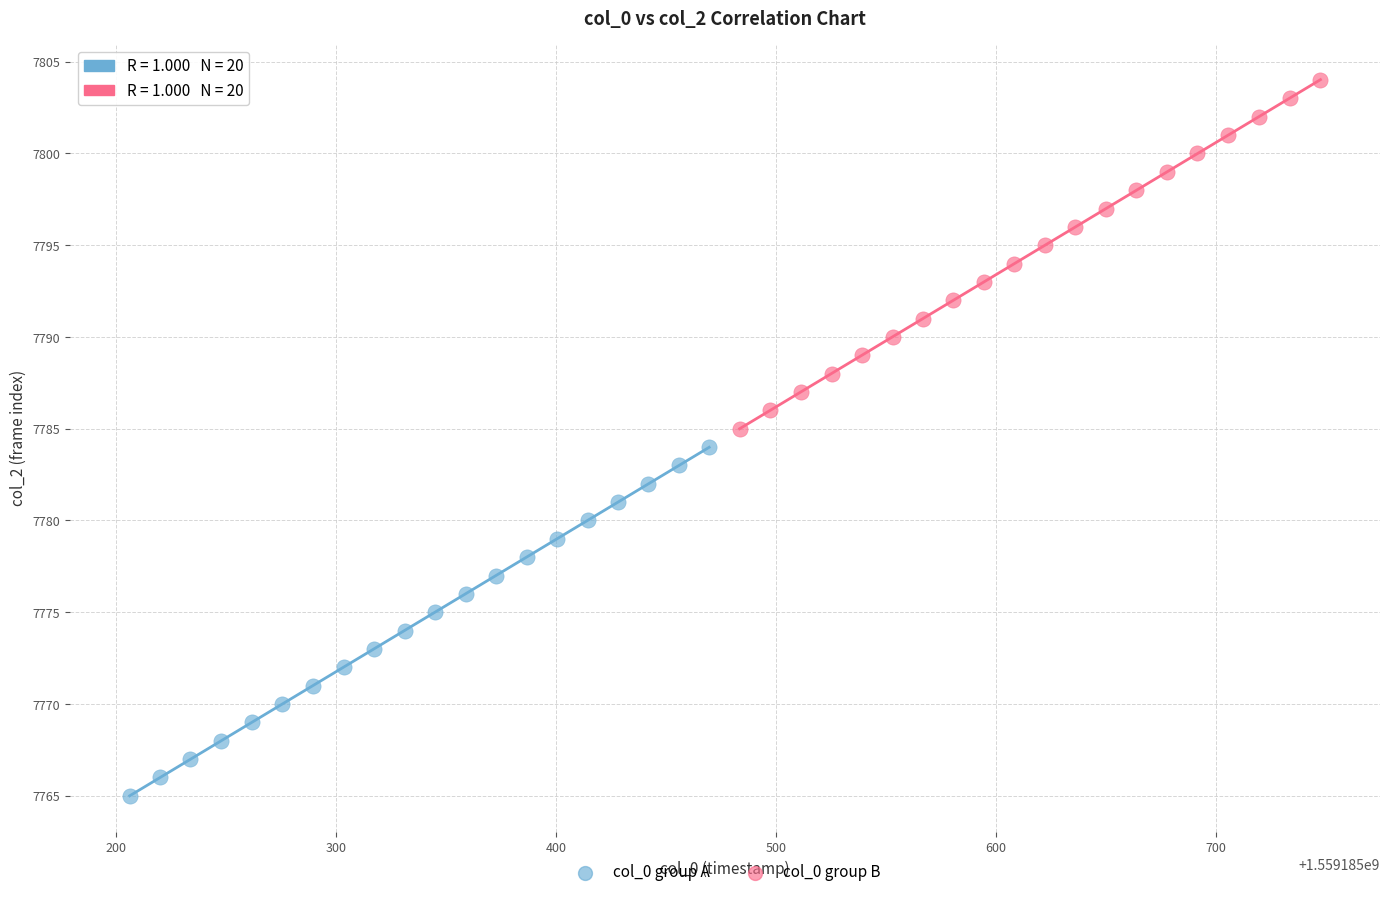

What are all the series names shown in the legend?

col_0 group A, col_0 group B